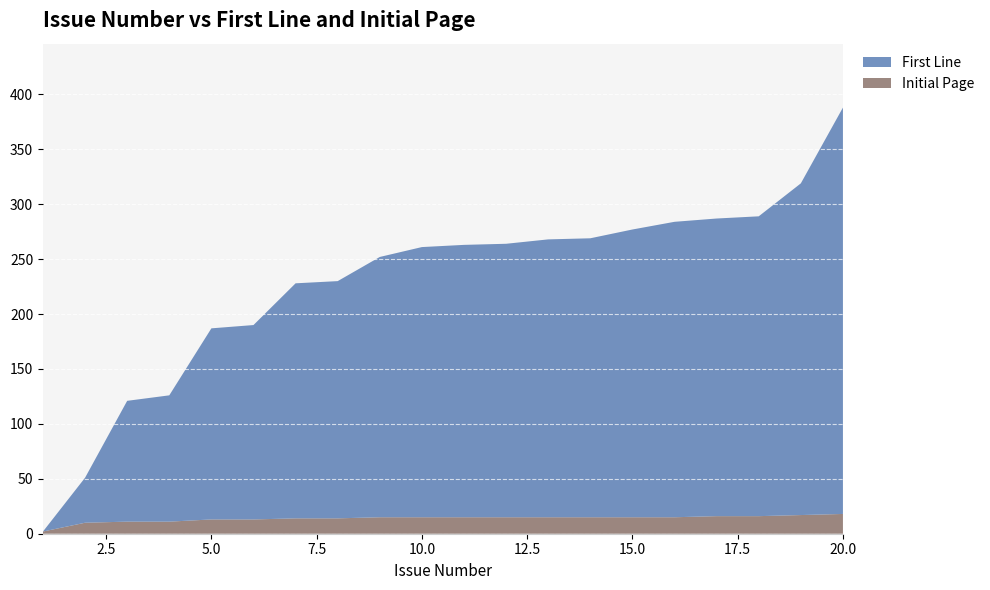

Reading left to right, transcribe all the data shown in this chart.

First Line: 0	41	110	115	174	177	214	216	237	246	248	249	253	254	262	269	271	273	302	370
Initial Page: 2	10	11	11	13	13	14	14	15	15	15	15	15	15	15	15	16	16	17	18